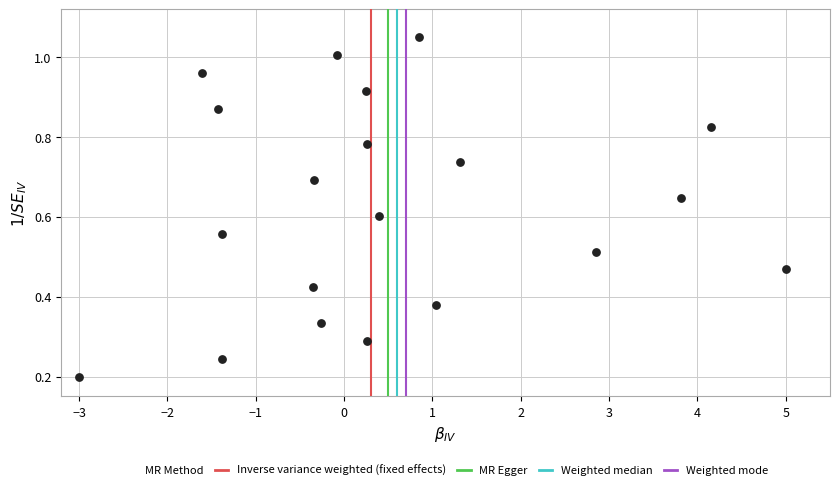

What is the range of X values (max minus min)?

8.0